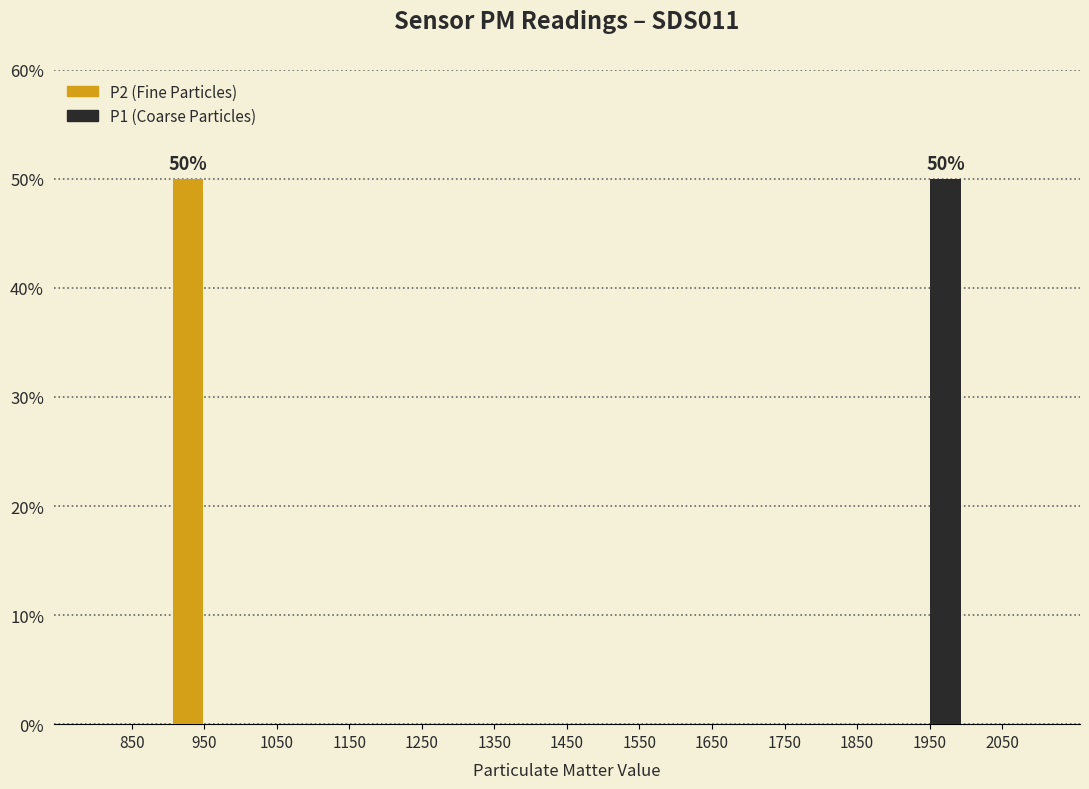

Reading right to left, what are all the values shown in this chart?

P2: 2050=0	1950=0	1850=0	1750=0	1650=0	1550=0	1450=0	1350=0	1250=0	1150=0	1050=0	950=50	850=0
P1: 2050=0	1950=50	1850=0	1750=0	1650=0	1550=0	1450=0	1350=0	1250=0	1150=0	1050=0	950=0	850=0